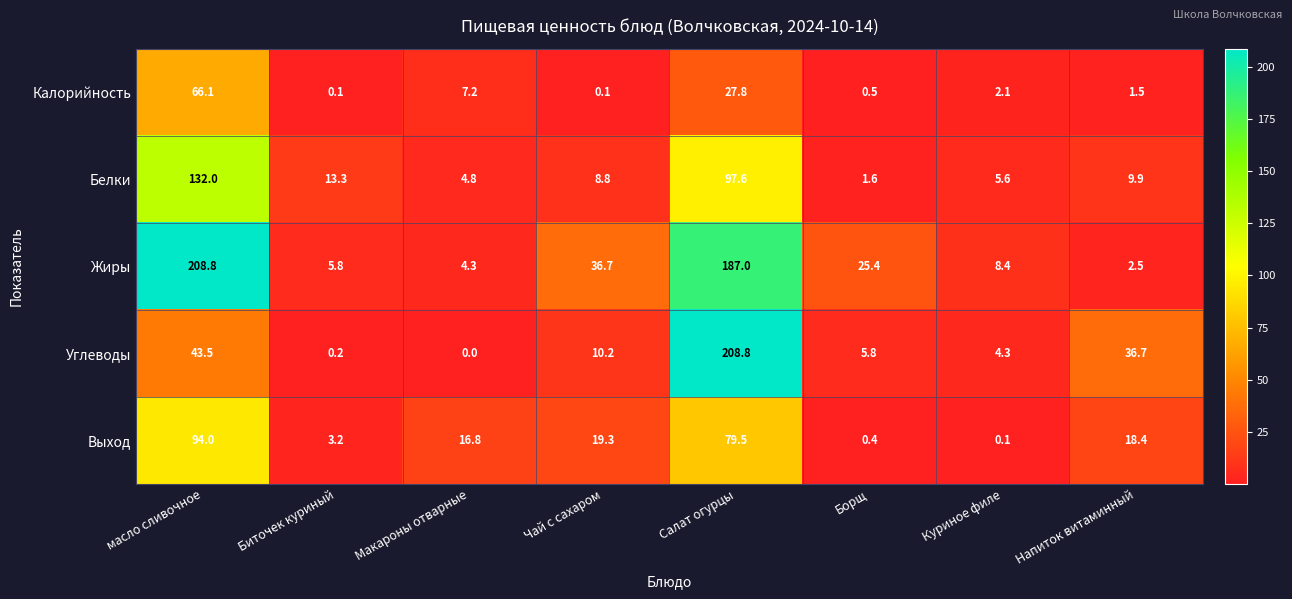

What is the average value of the Белки series?

34.2